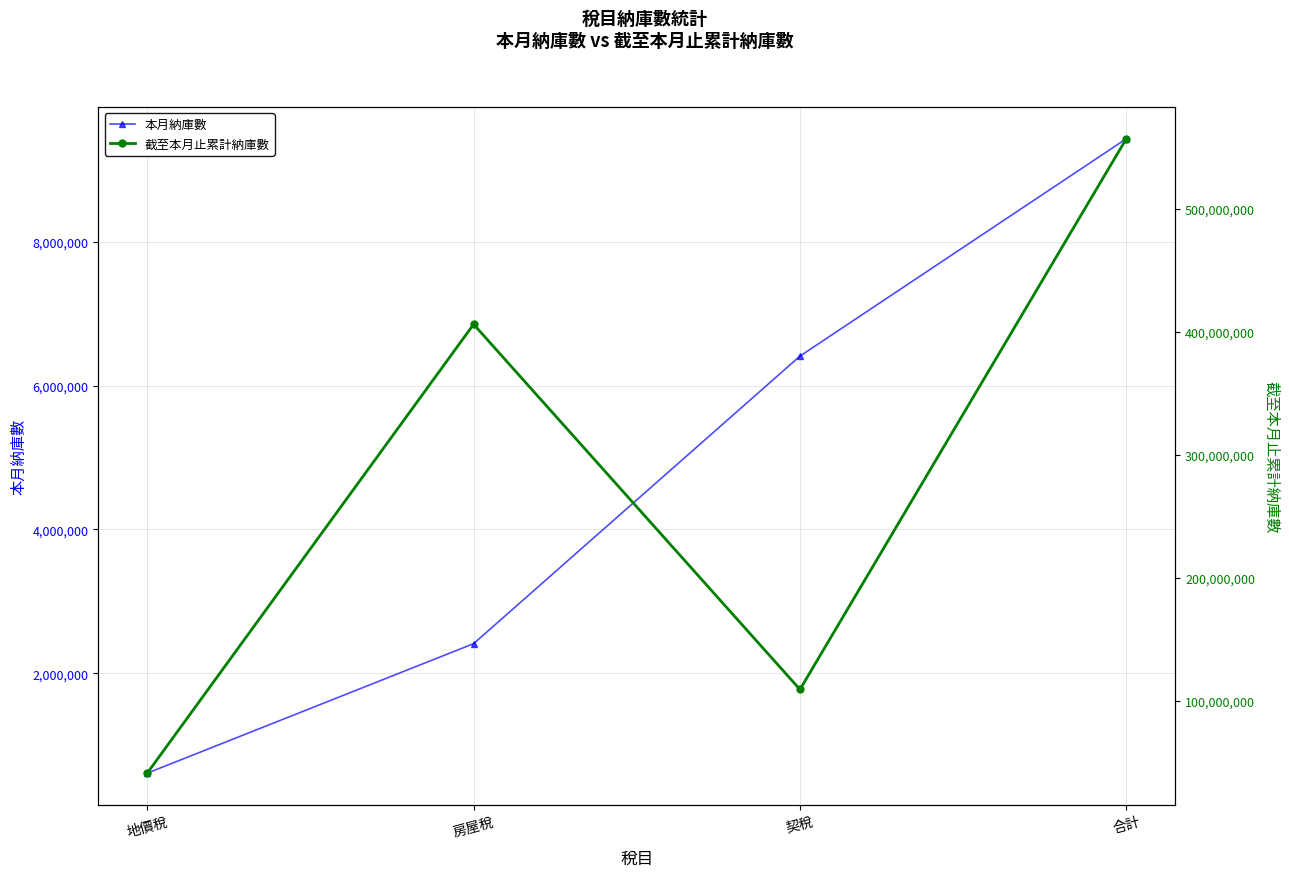

How many lines are shown in the chart?

2